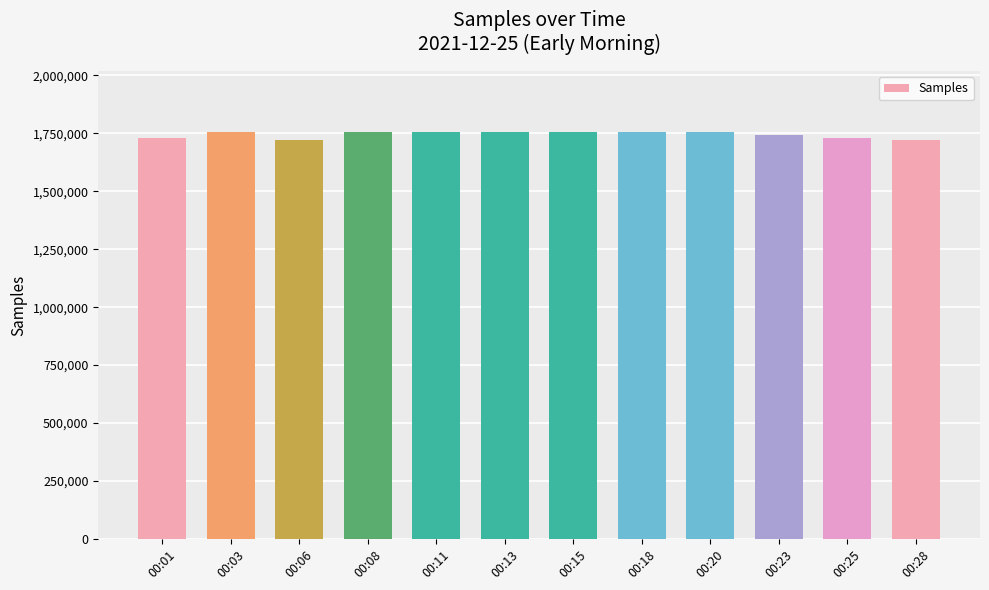

True or false: the data shows 1754890 at 00:11.

True